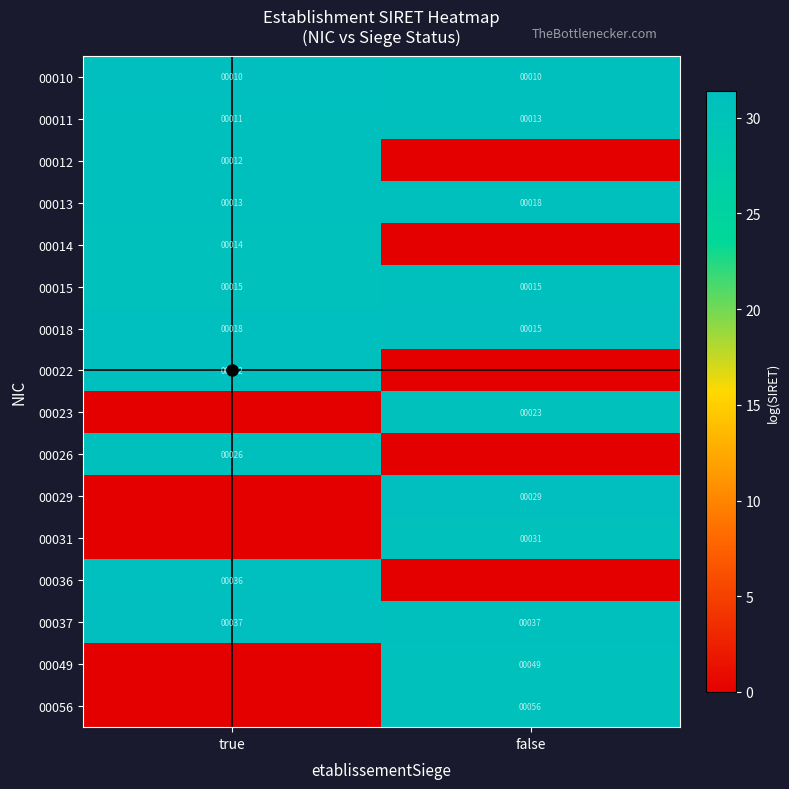

Is it true that 00015 equals 9 at true?

False